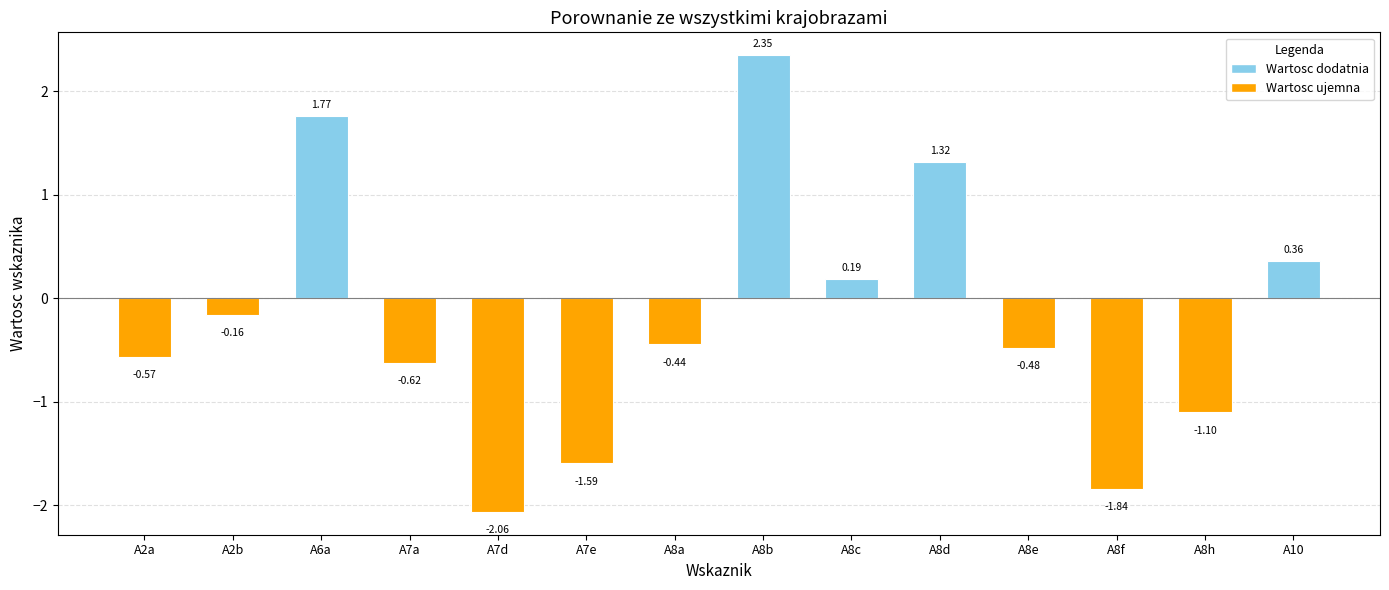

List the labels in order of value, largest first.

A8b, A6a, A8d, A10, A8c, A2b, A8a, A8e, A2a, A7a, A8h, A7e, A8f, A7d